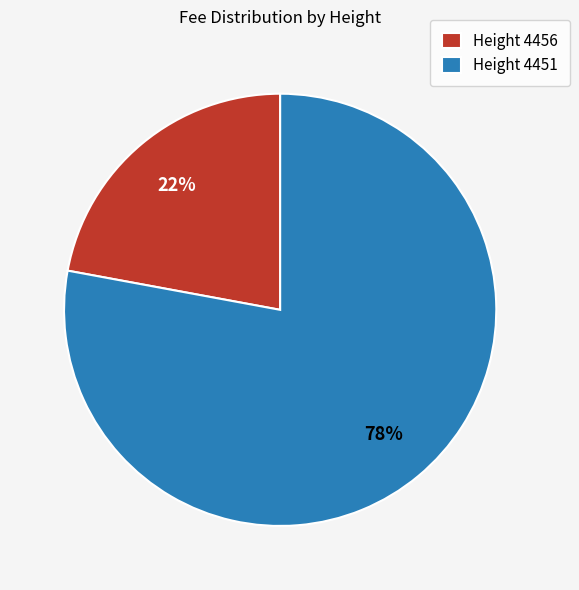

Which has a higher value, Height 4456 or Height 4451?

Height 4451